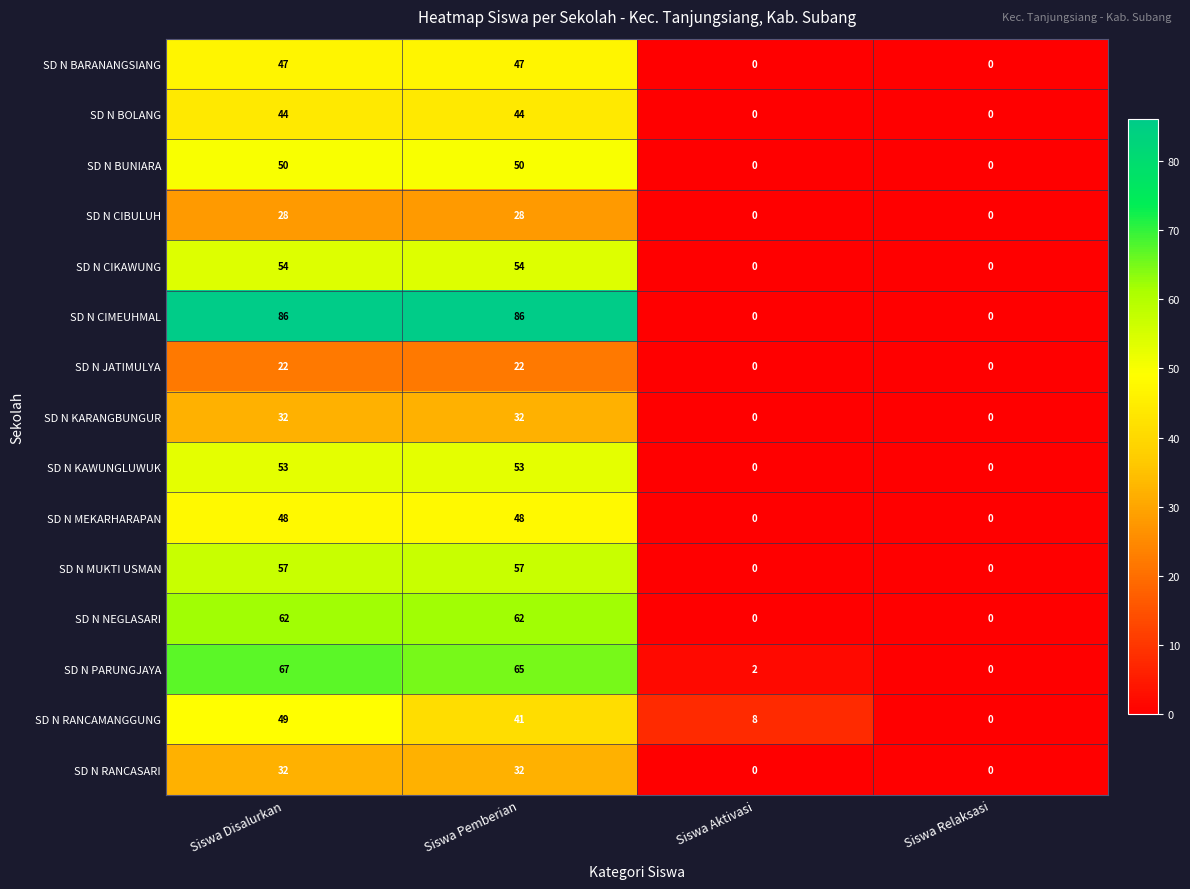

What is the difference between the maximum and minimum values in the SD N CIKAWUNG series?

54